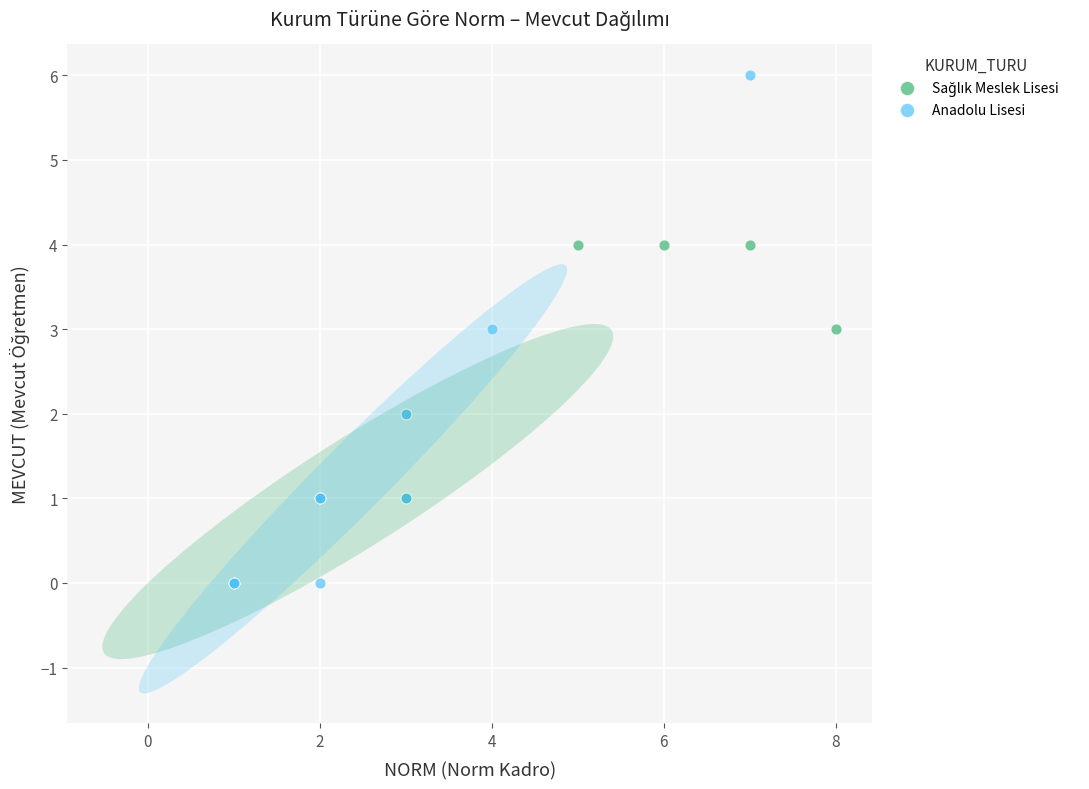

Which series has the widest spread of Y values?

Anadolu Lisesi